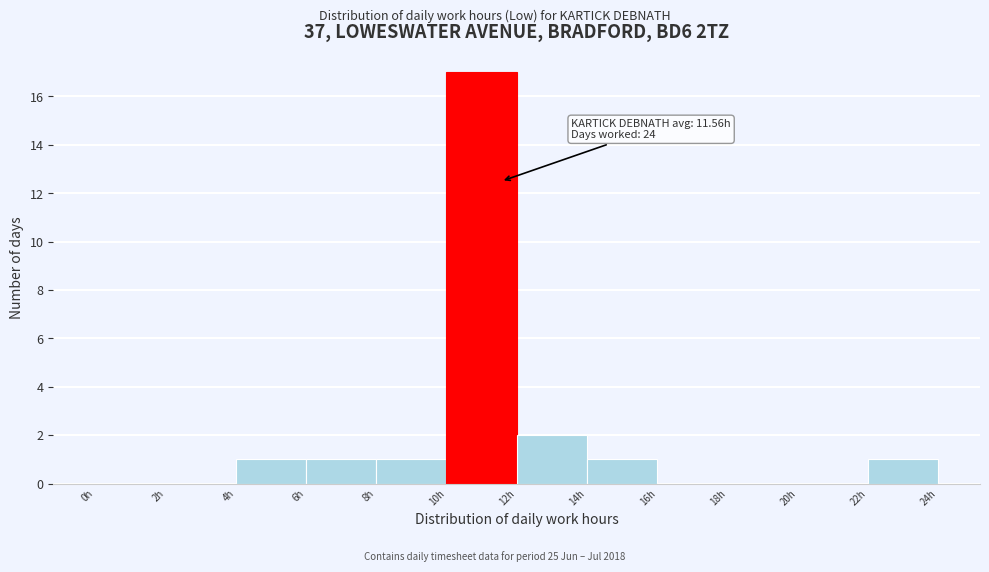

Over which range of the x-axis is the bar tallest?

10 to 12